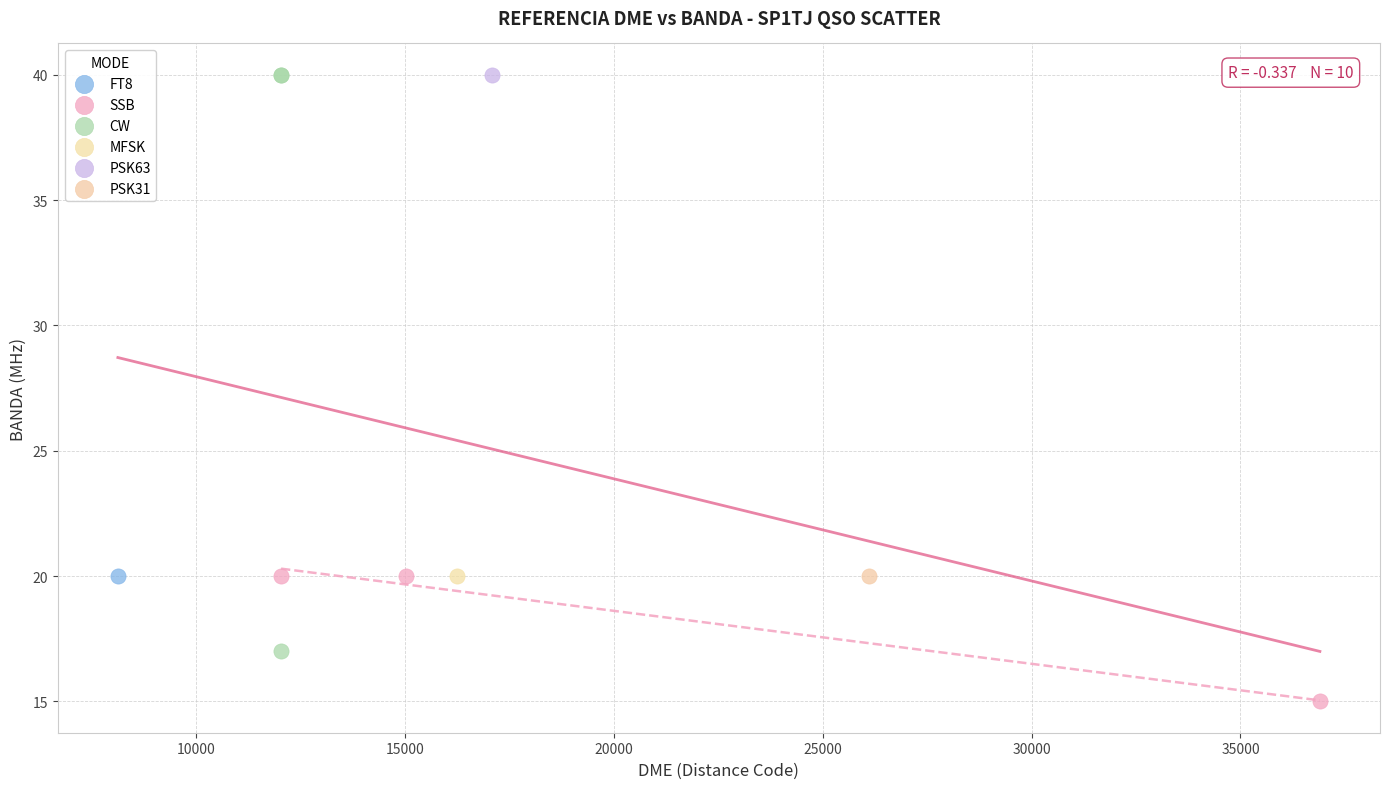

What are all the series names shown in the legend?

FT8, SSB, CW, MFSK, PSK63, PSK31